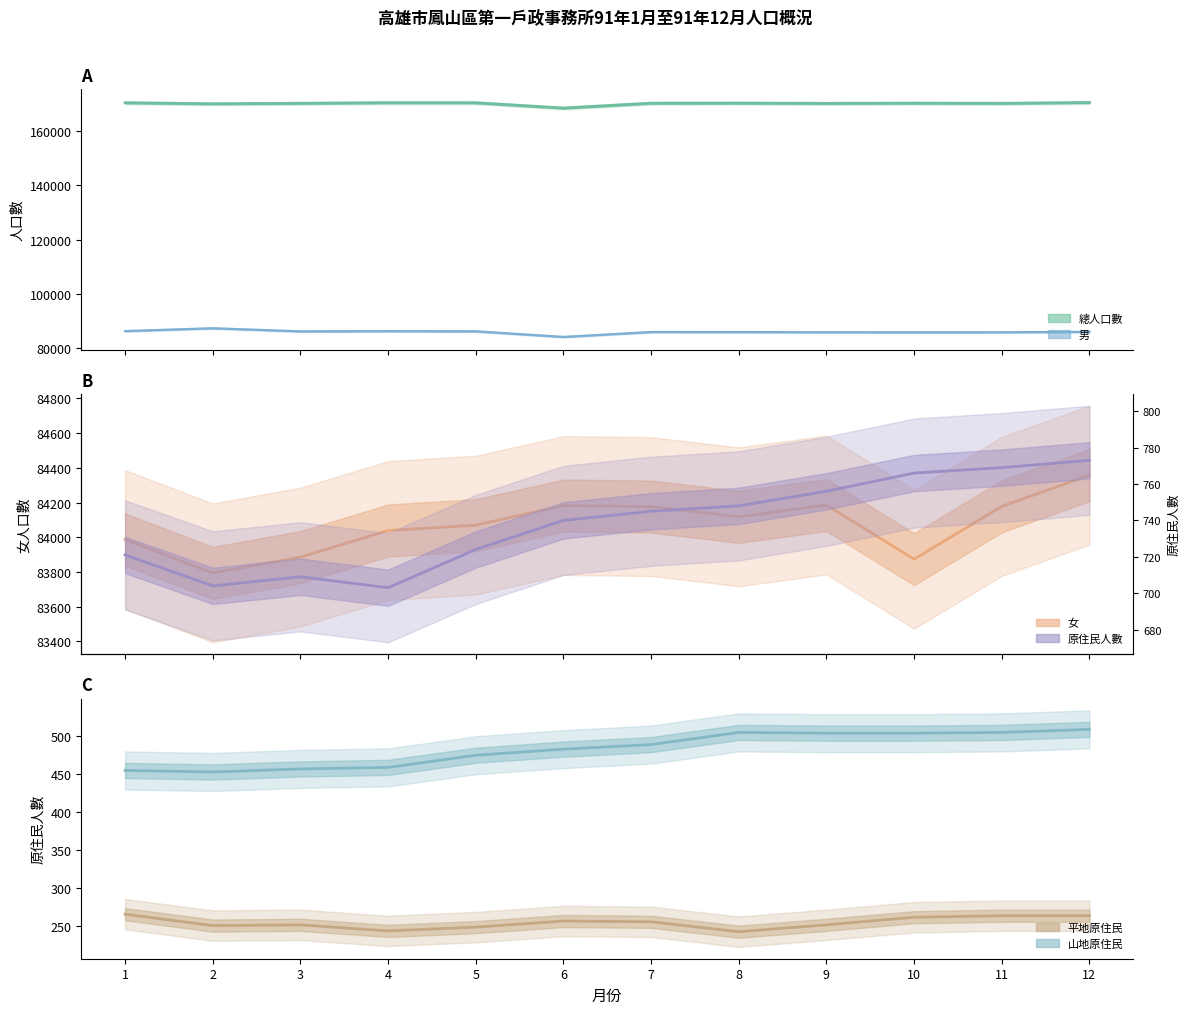

Which series changed the most between 1 and 12?

女